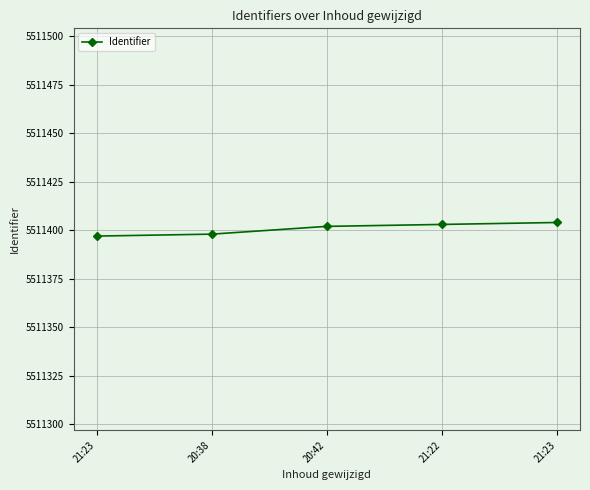

Count the number of categories in the chart.

5